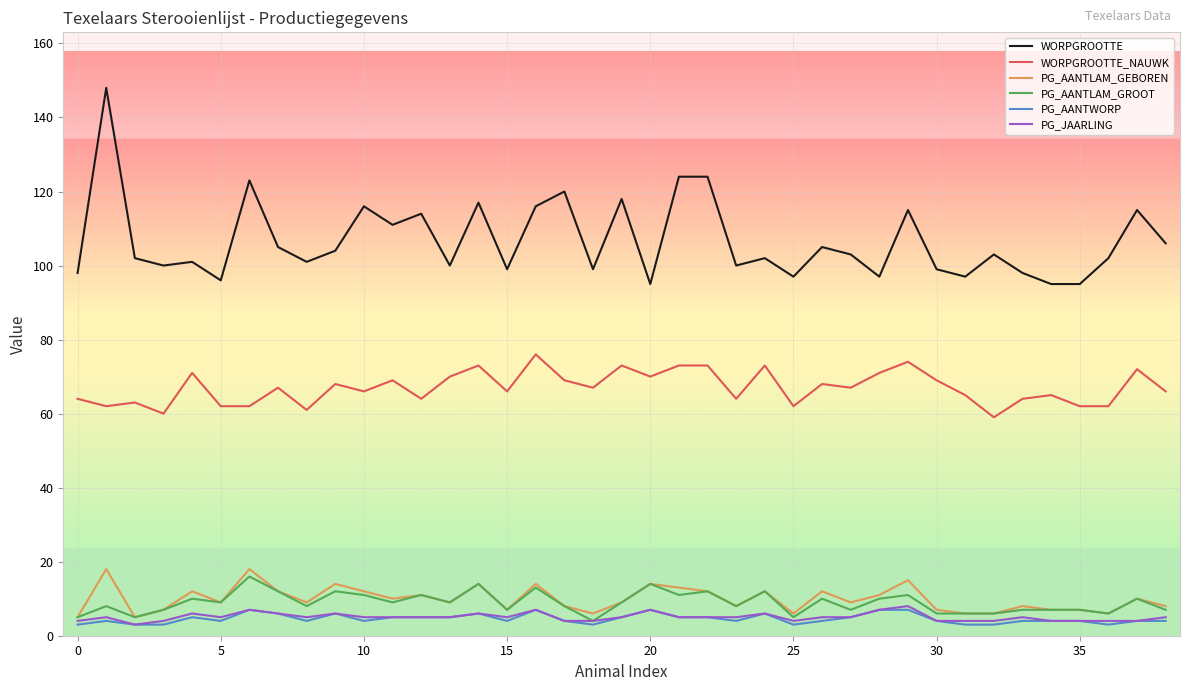

What is the average value of the PG_JAARLING series?

5